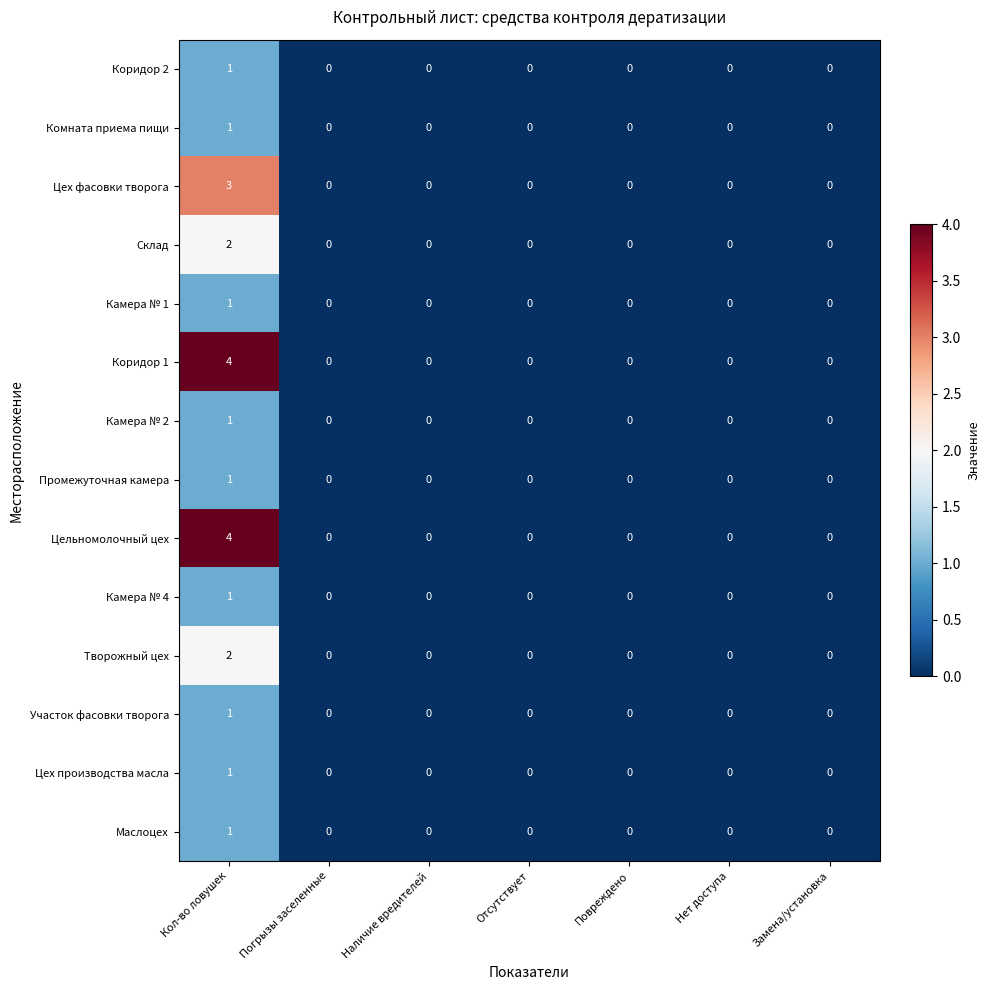

True or false: Цех производства масла has a value of 1 at Кол-во ловушек.

True